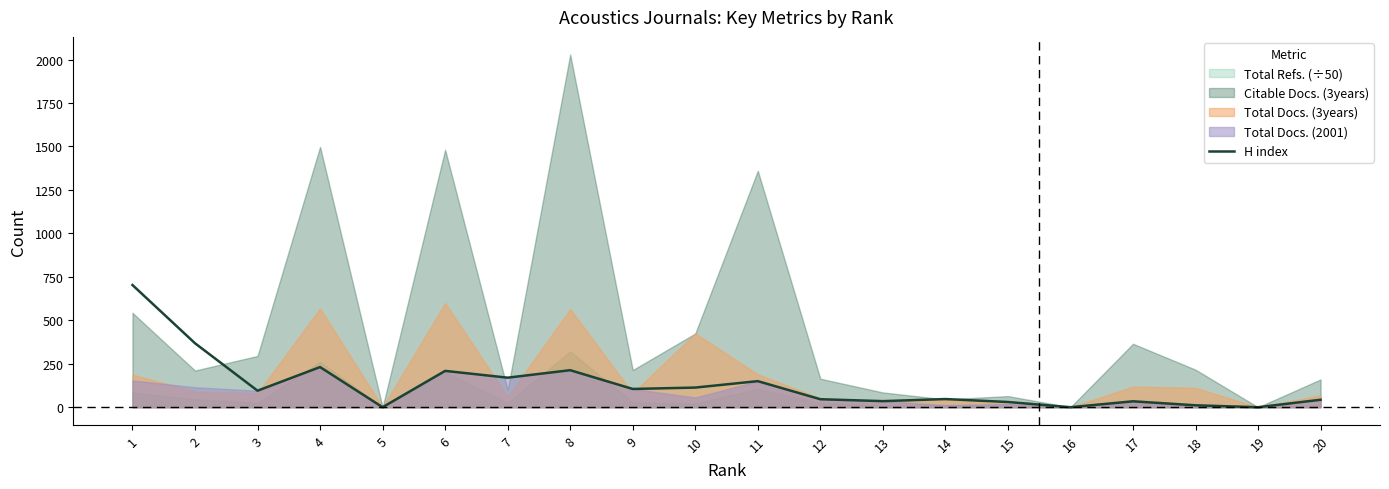

What is the maximum value for H index?

703